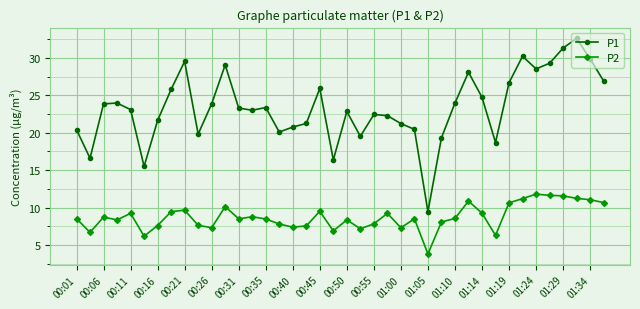

What is the minimum value shown in the chart?

3.8